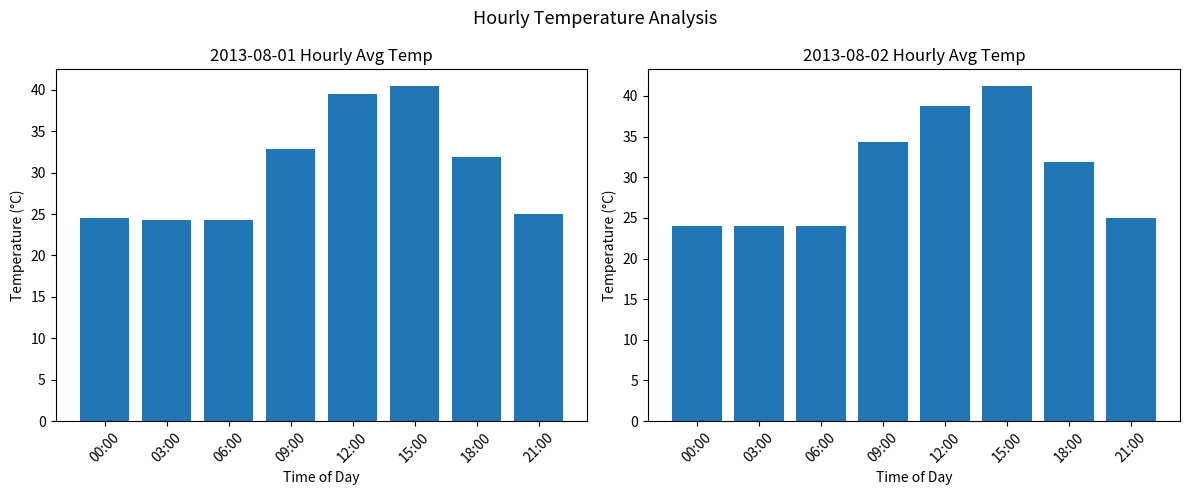

True or false: Avg Temp (Aug 1) has a value of 56.2 at 18:00.

False